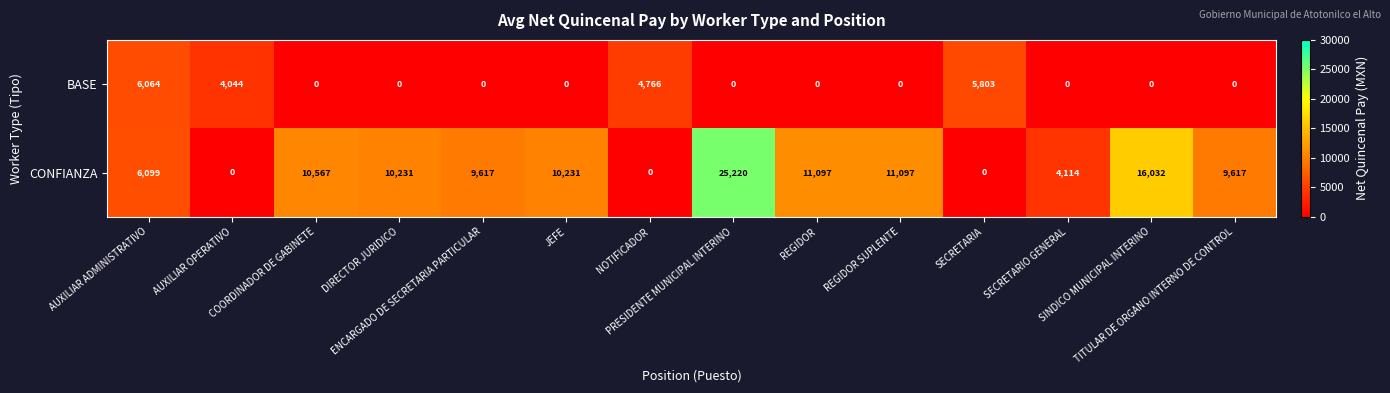

What is the difference between the second highest and minimum values in the CONFIANZA series?

16032